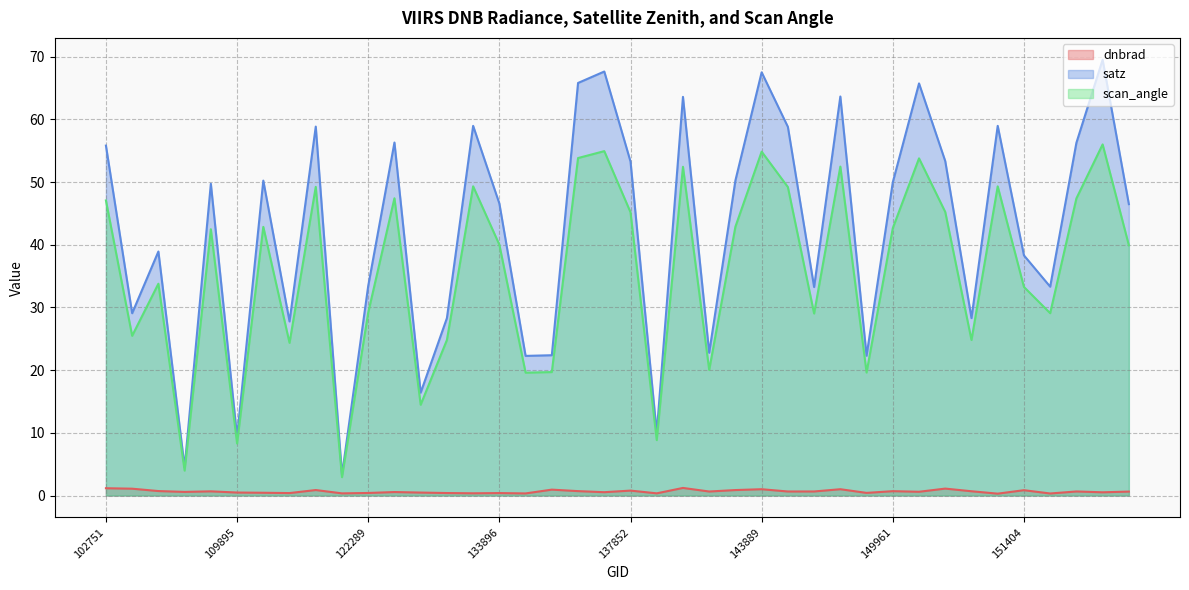

List the labels in order of scan_angle value, smallest first.

122118, 104431, 109895, 138230, 123011, 134260, 149775, 137268, 143488, 115591, 132076, 150533, 103720, 148798, 154660, 122289, 151404, 104315, 155242, 133896, 109184, 149961, 115226, 143686, 137852, 150348, 102751, 154860, 122463, 145084, 121771, 151274, 132798, 139813, 149210, 150147, 6551, 143889, 137664, 10169